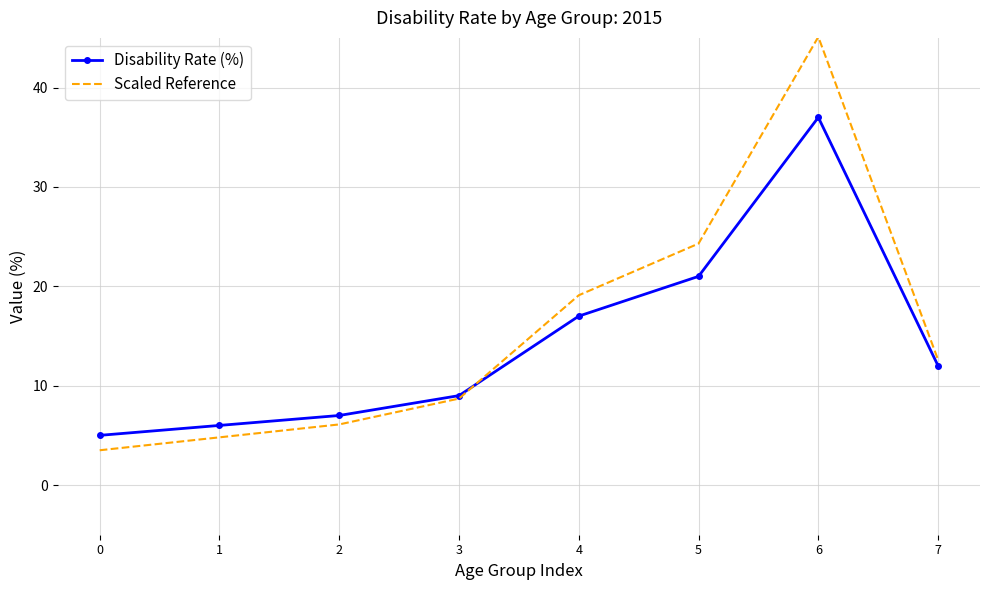

Which series has the widest spread of values?

Scaled Reference